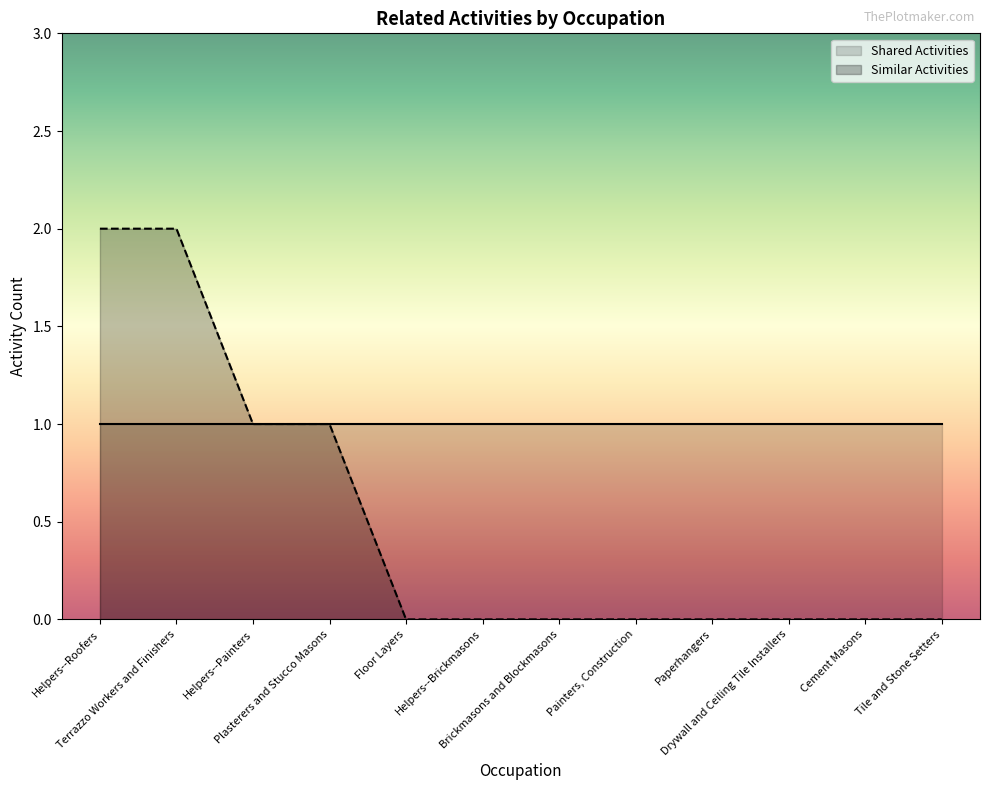

Rank the categories by value from lowest to highest.

Floor Layers, Helpers--Brickmasons, Brickmasons and Blockmasons, Painters, Construction, Paperhangers, Drywall and Ceiling Tile Installers, Cement Masons, Tile and Stone Setters, Helpers--Painters, Plasterers and Stucco Masons, Helpers--Roofers, Terrazzo Workers and Finishers